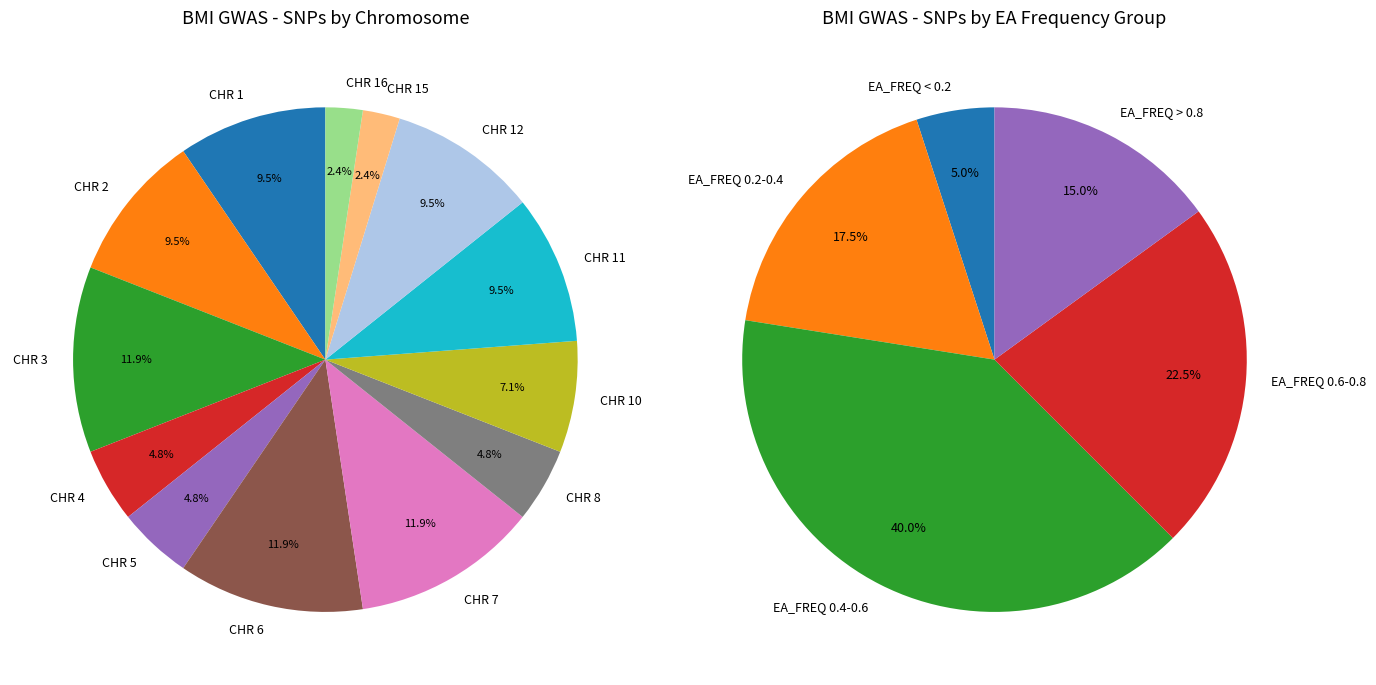

True or false: CHR 6 accounts for 12% of the total.

True